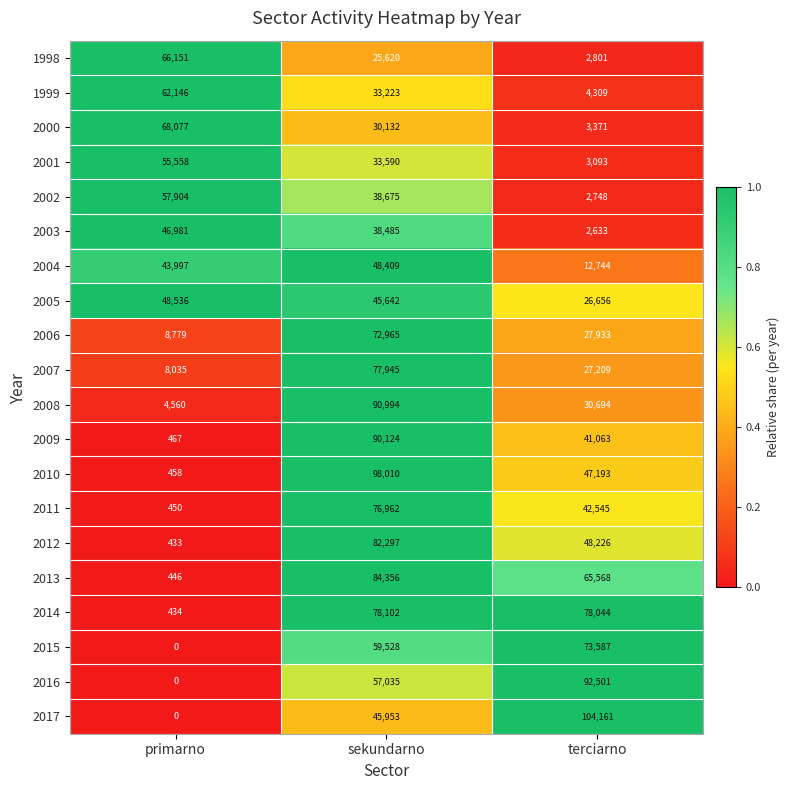

At how many categories does at least one series exceed 0?

3